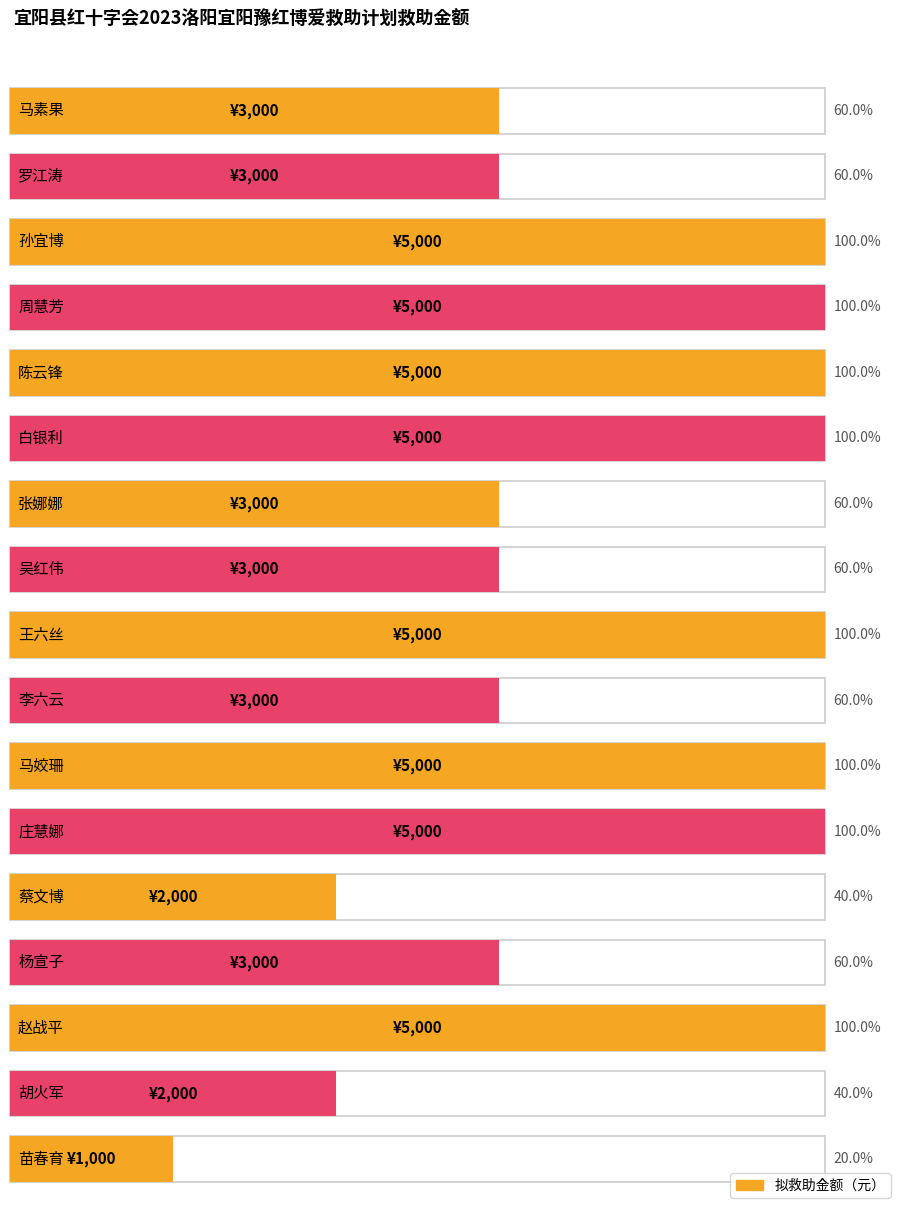

How many data points are above 3000?

8